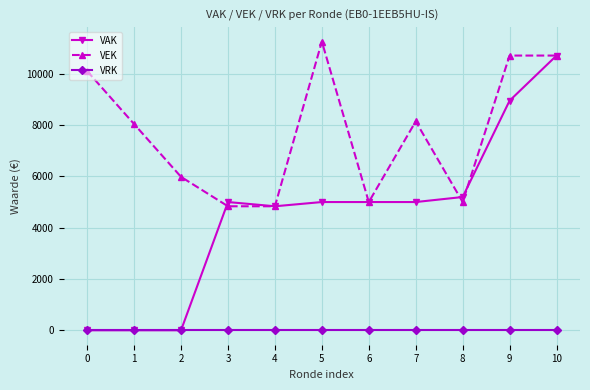

Reading right to left, list all the values displayed in this chart.

VAK: 10711	8952	5196	5000	5000	5000	4835	5000	0	0	0
VEK: 10711	10711	5000	8145	5000	11256	4835	4835	5981	8040	10105
VRK: 0	0	0	0	0	0	0	0	0	0	0